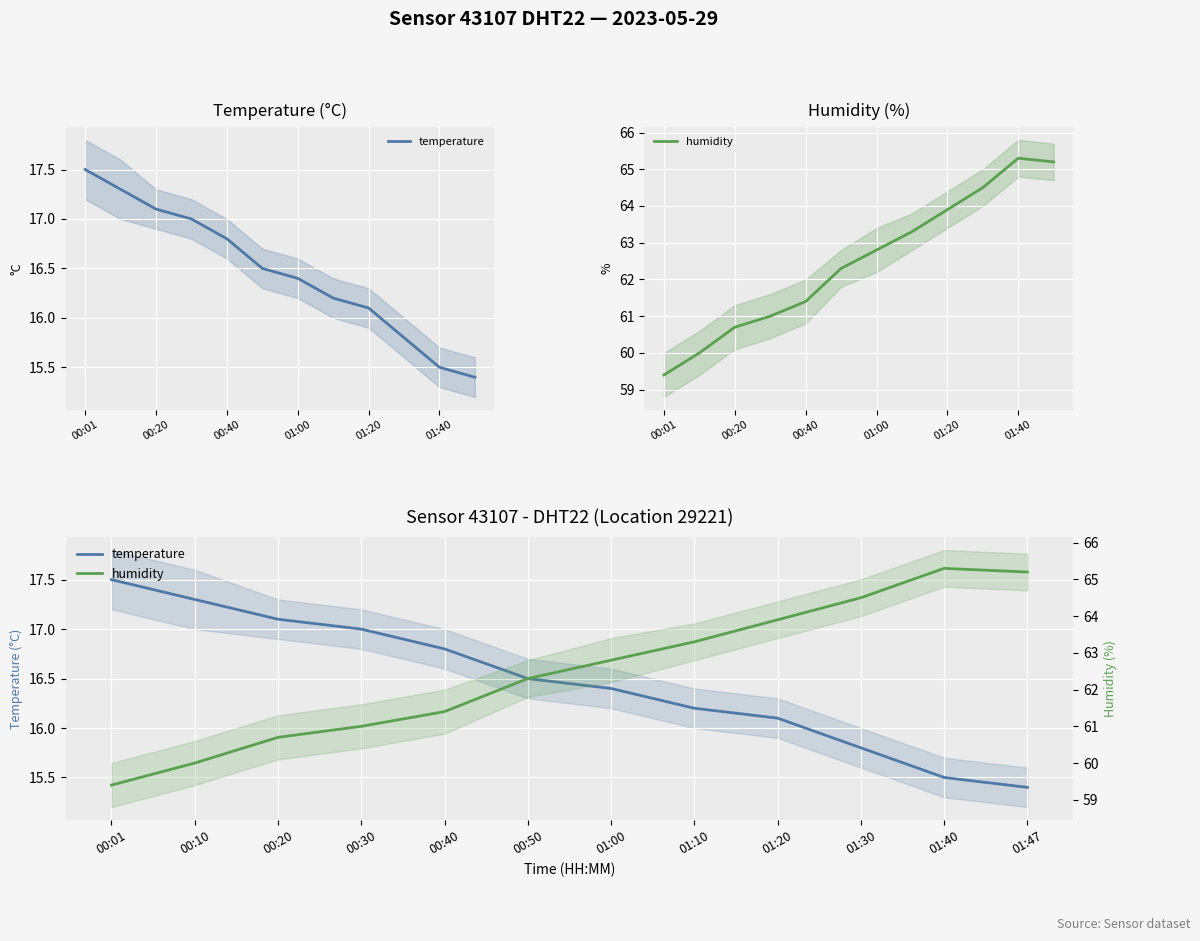

How many categories are shown in the chart?

12